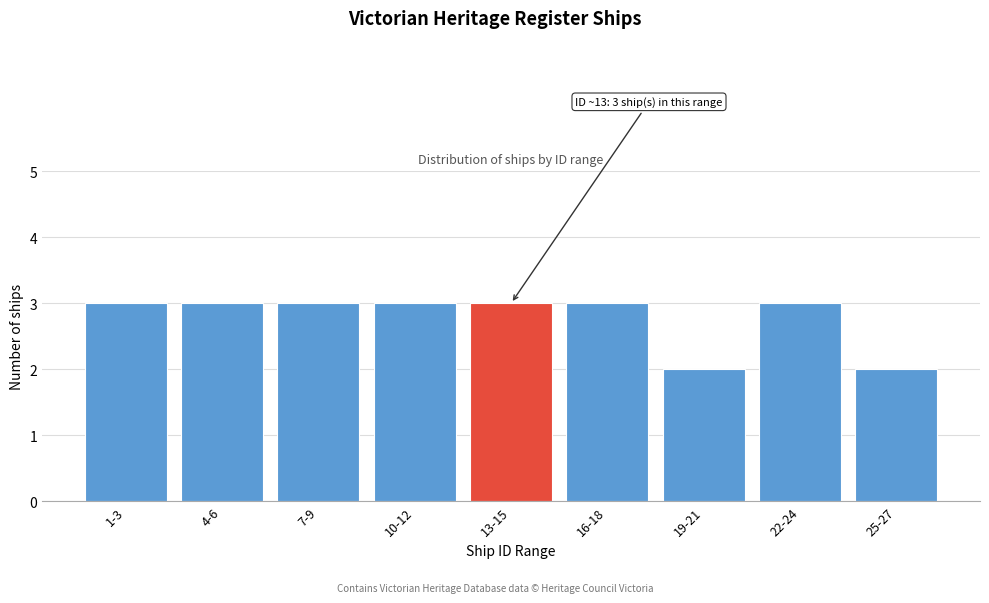

Reading left to right, extract all data points from this chart.

1-3=3	4-6=3	7-9=3	10-12=3	13-15=3	16-18=3	19-21=2	22-24=3	25-27=2